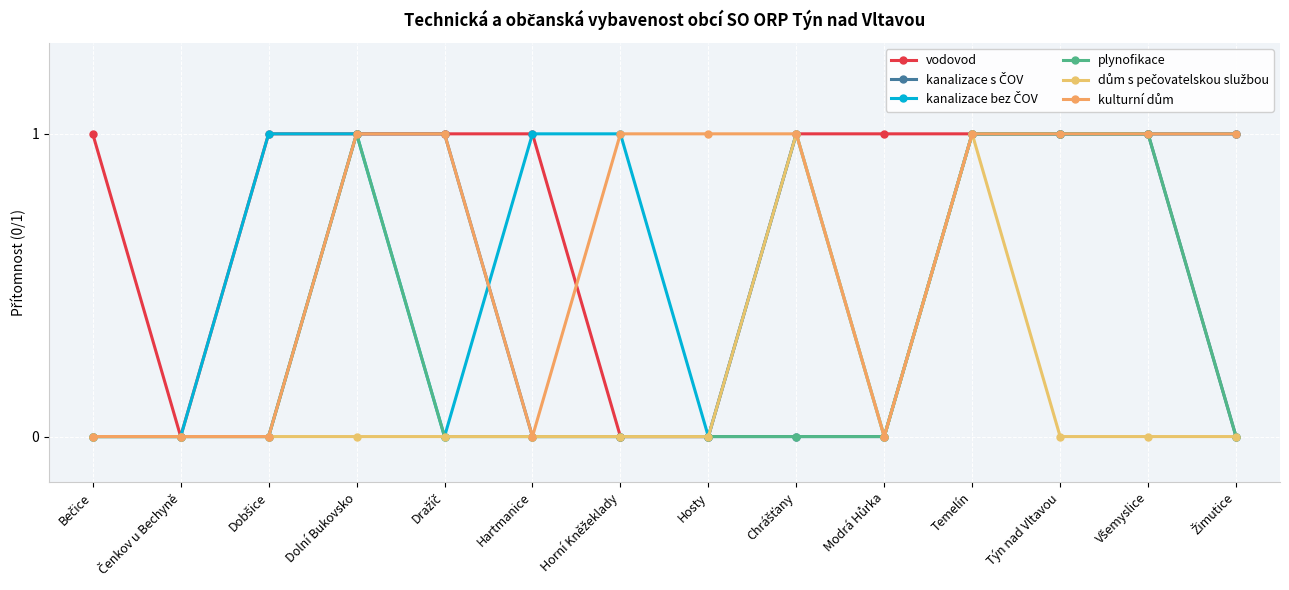

True or false: vodovod and dům s pečovatelskou službou cross at least once.

False